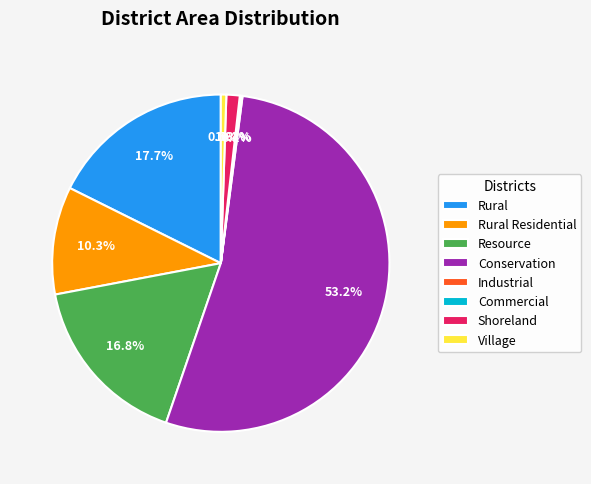

What is the largest slice in the pie chart?

Conservation